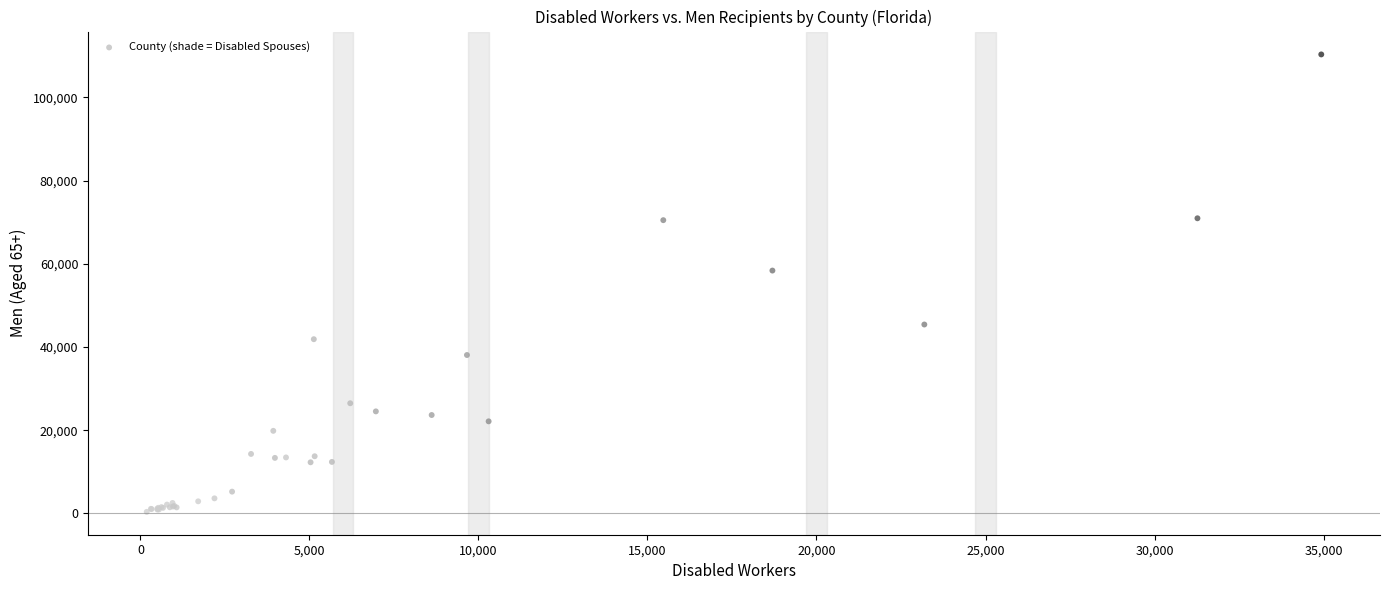

What Y value in the scatter plot is closest to 55366?

58388